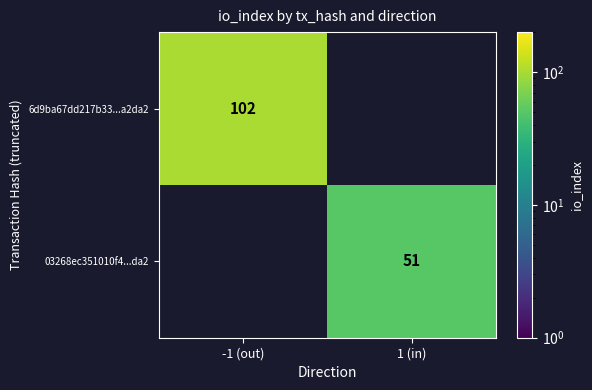

Which label corresponds to the largest value in the chart?

-1 (out)